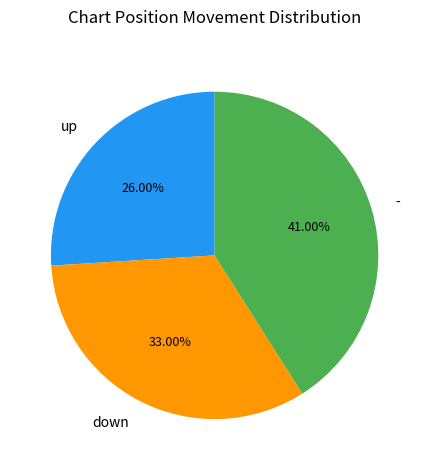

True or false: - accounts for 33% of the total.

False